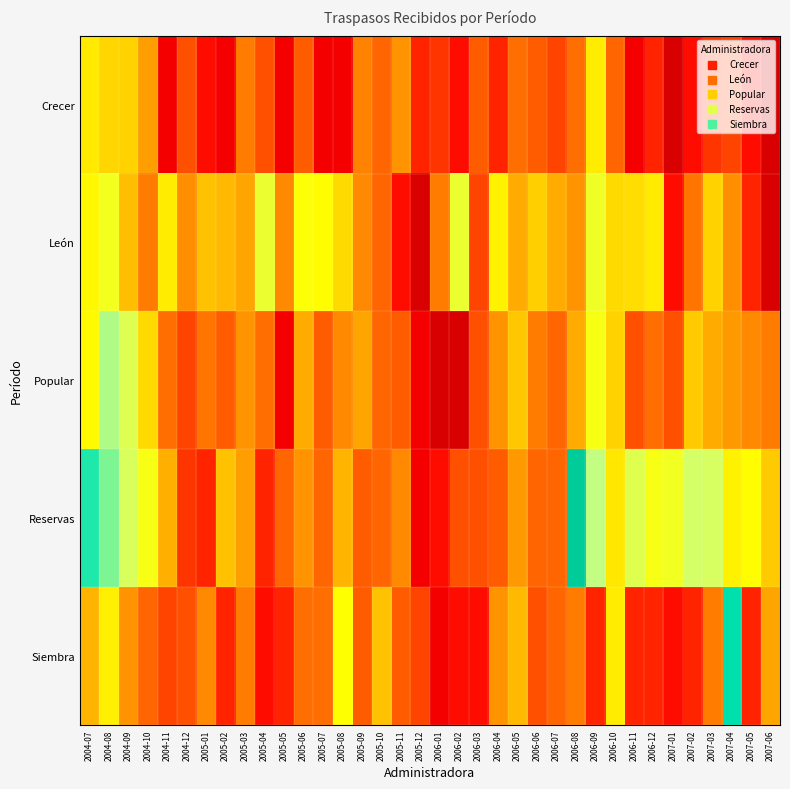

Count the number of data series in this chart.

5